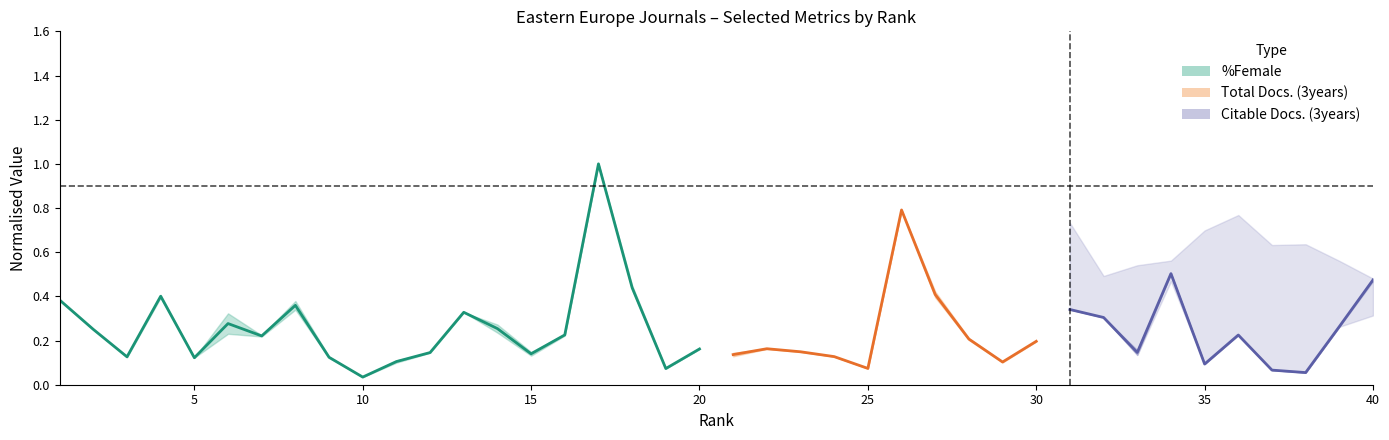

Does the chart display data point markers on the line(s)?

No